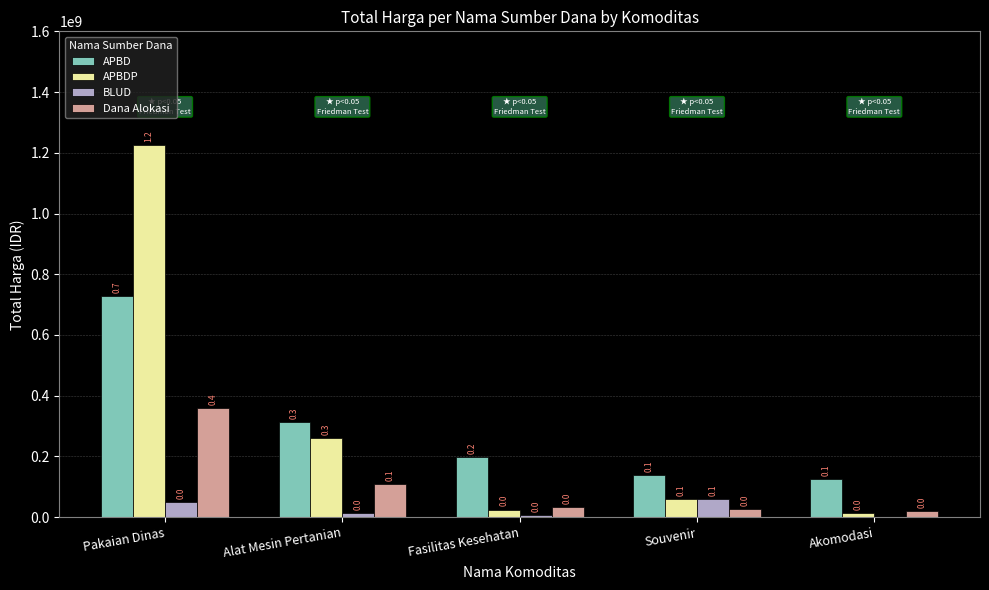

Which has a higher value, Pakaian Dinas or Souvenir?

Pakaian Dinas